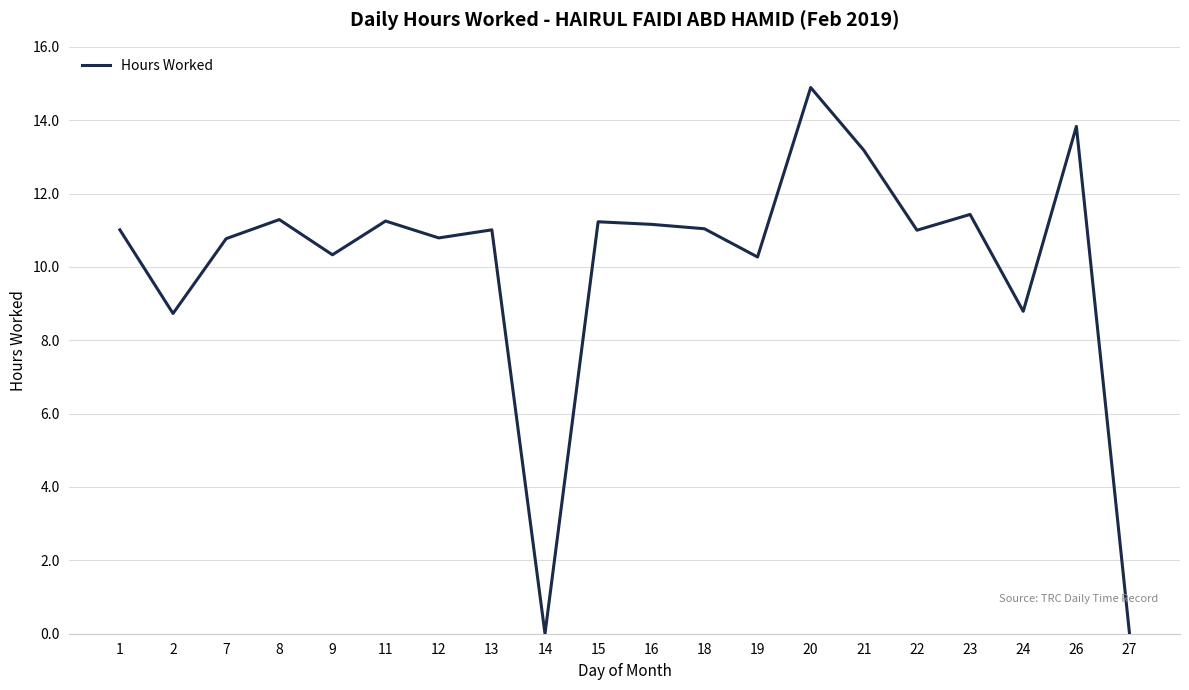

Which has a higher value, 19 or 15?

15